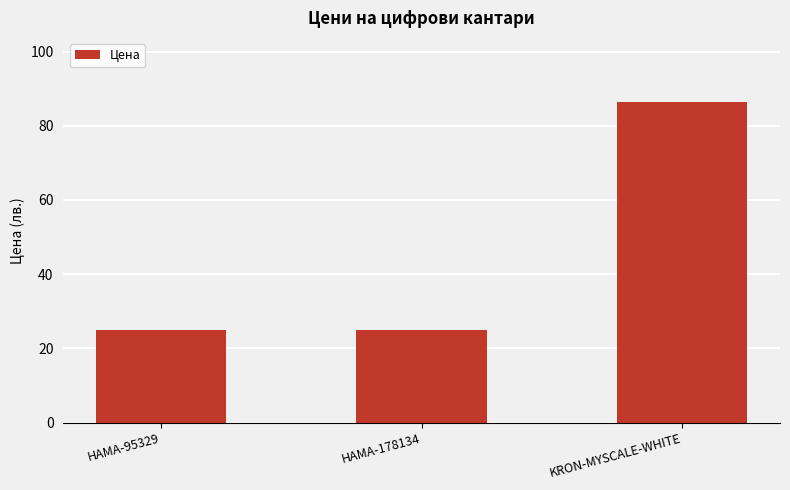

What is the sum of the values at HAMA-95329 and HAMA-178134?

50.0